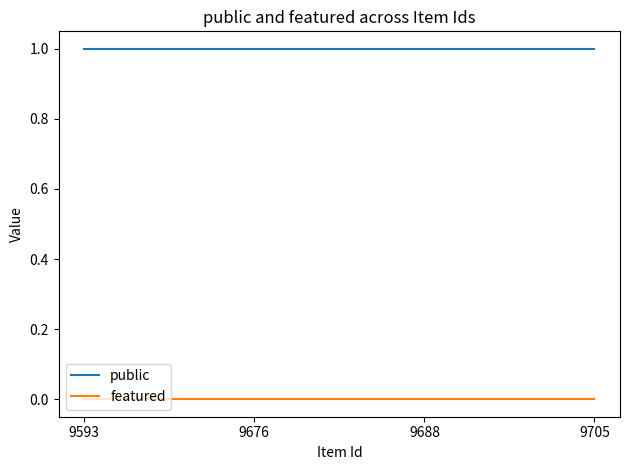

What is the total value across all series at 9688?

1